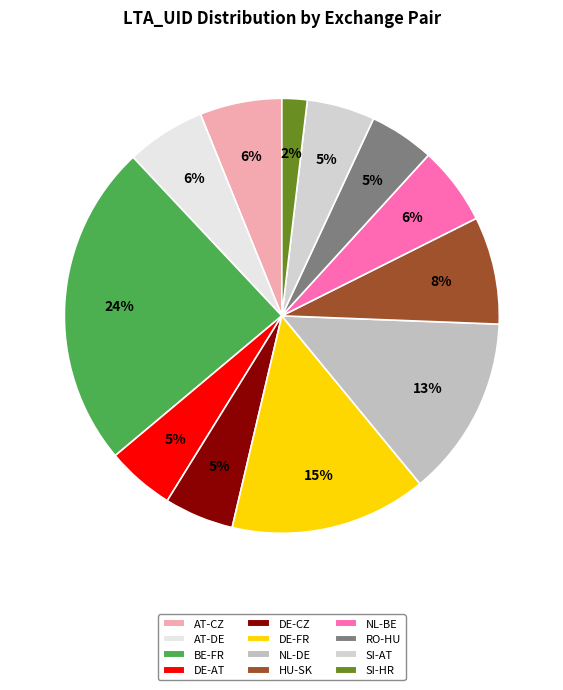

What is the largest slice in the pie chart?

BE-FR